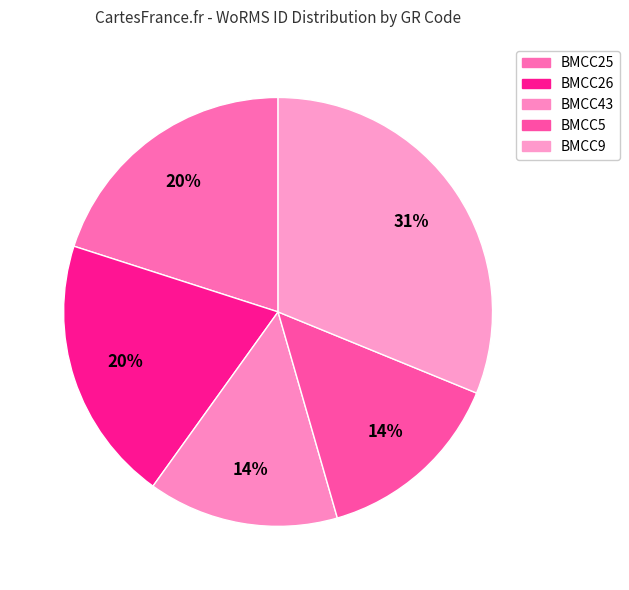

Does BMCC26 account for over 50% of the chart?

No